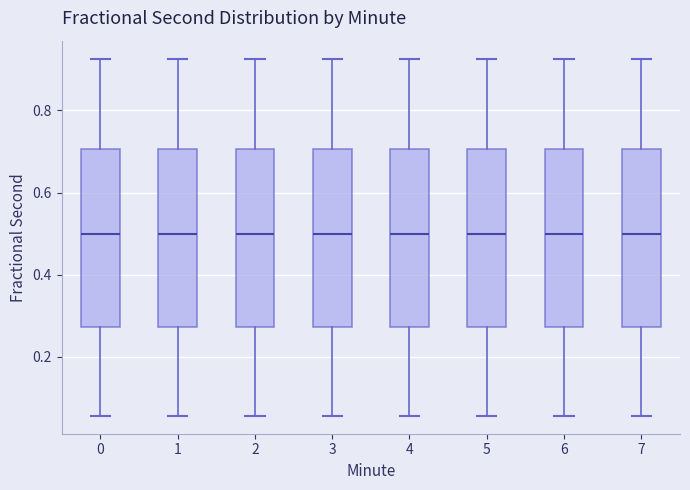

Reading left to right, transcribe this box plot: for each box, give where its median line is, the range the box spans, and where its two whiskers end, as read against the y-axis. The values are not printed on the chart, so give them approximately, as read against the axis.

0: median 0.50, box 0.28 to 0.70, whiskers 0.06 to 0.92
1: median 0.50, box 0.28 to 0.70, whiskers 0.06 to 0.92
2: median 0.50, box 0.28 to 0.70, whiskers 0.06 to 0.92
3: median 0.50, box 0.28 to 0.70, whiskers 0.06 to 0.92
4: median 0.50, box 0.28 to 0.70, whiskers 0.06 to 0.92
5: median 0.50, box 0.28 to 0.70, whiskers 0.06 to 0.92
6: median 0.50, box 0.28 to 0.70, whiskers 0.06 to 0.92
7: median 0.50, box 0.28 to 0.70, whiskers 0.06 to 0.92